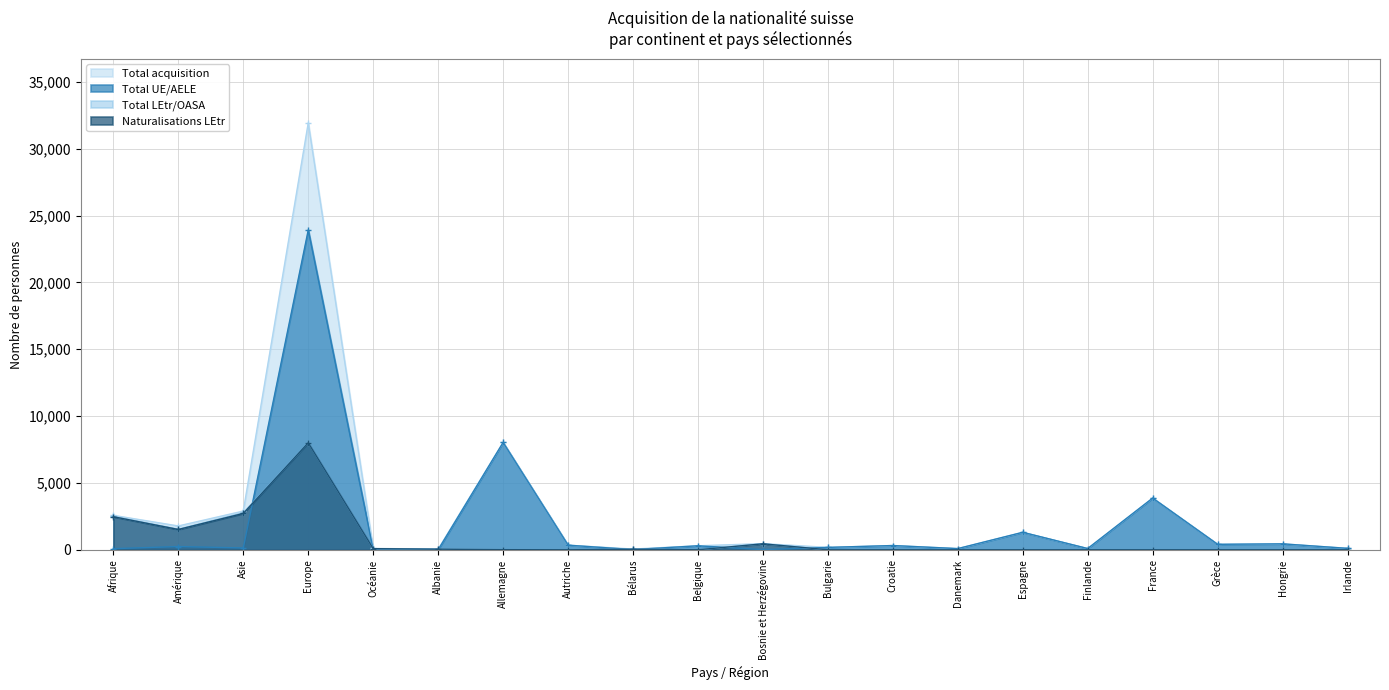

How many interior local valleys does the Naturalisations LEtr series have?

3